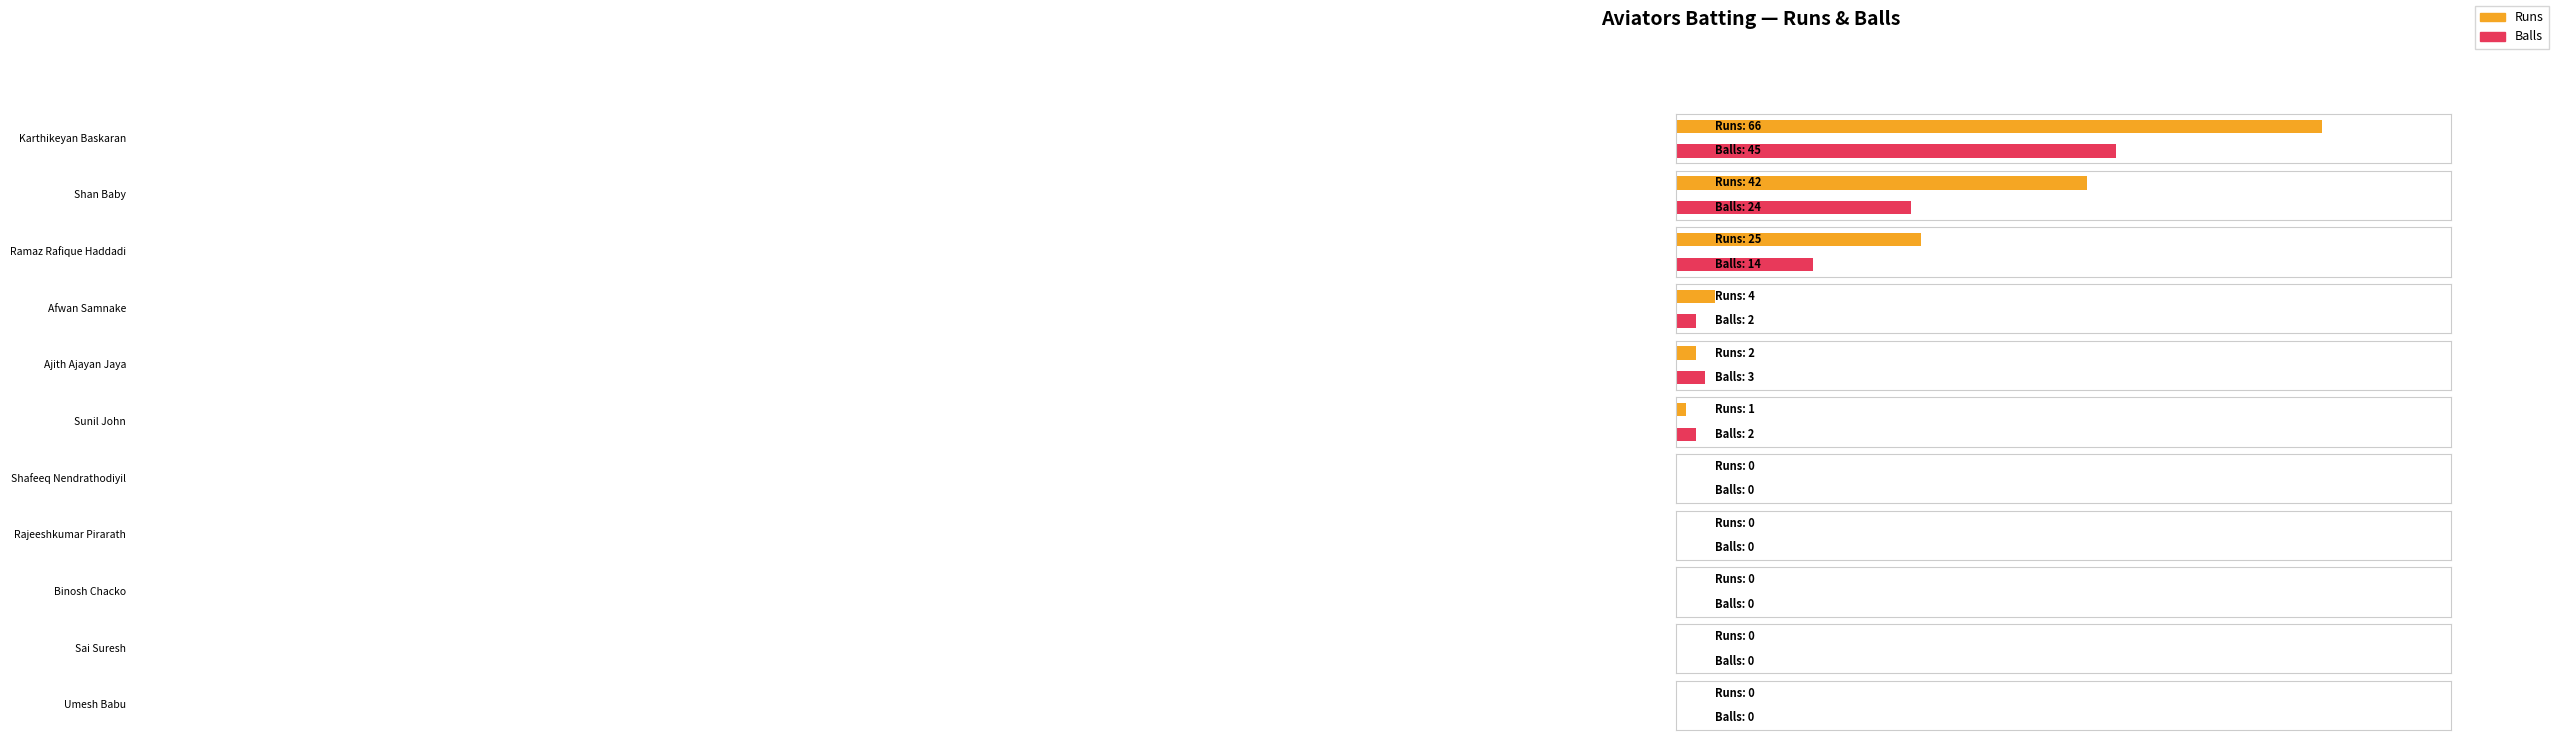

What position from the right is Shan Baby?

10